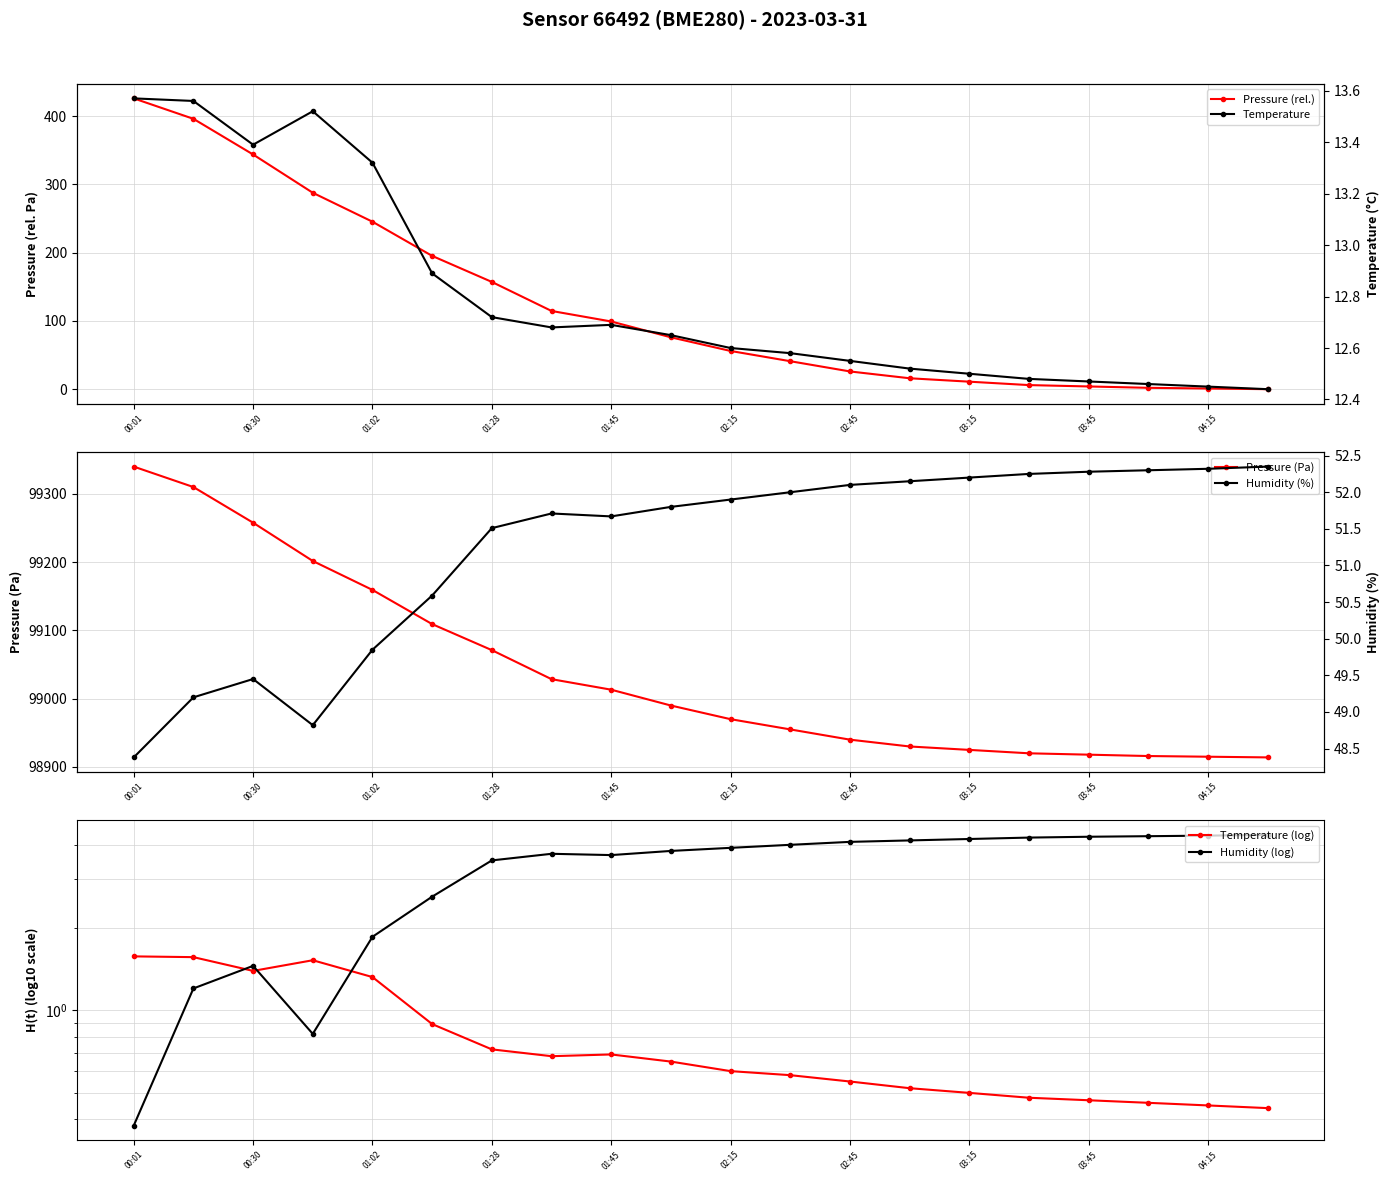

At how many categories does at least one series exceed 87792?

20